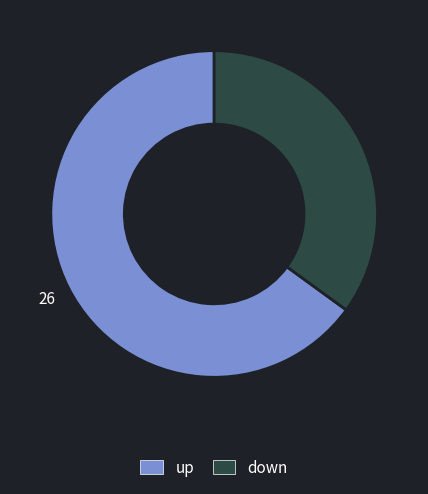

Is the sum of down and up greater than half?

Yes